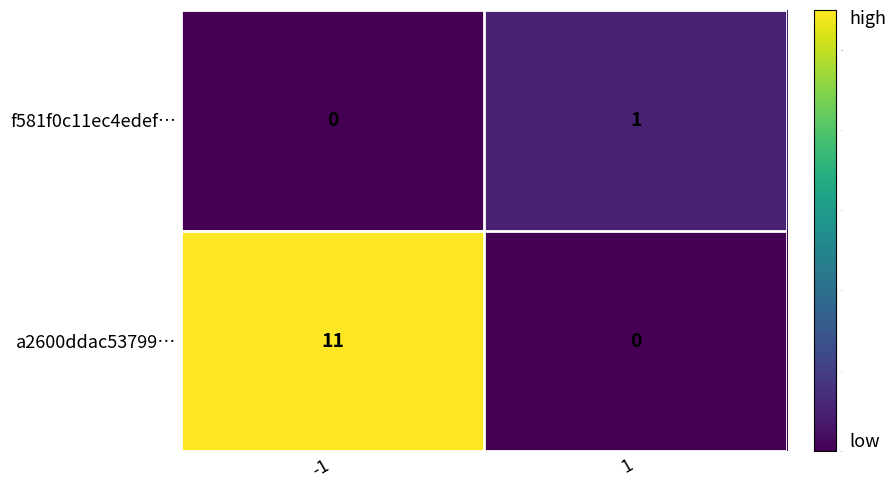

Is the value of a2600ddac53799… at -1 greater than the value of f581f0c11ec4edef… at 1?

Yes